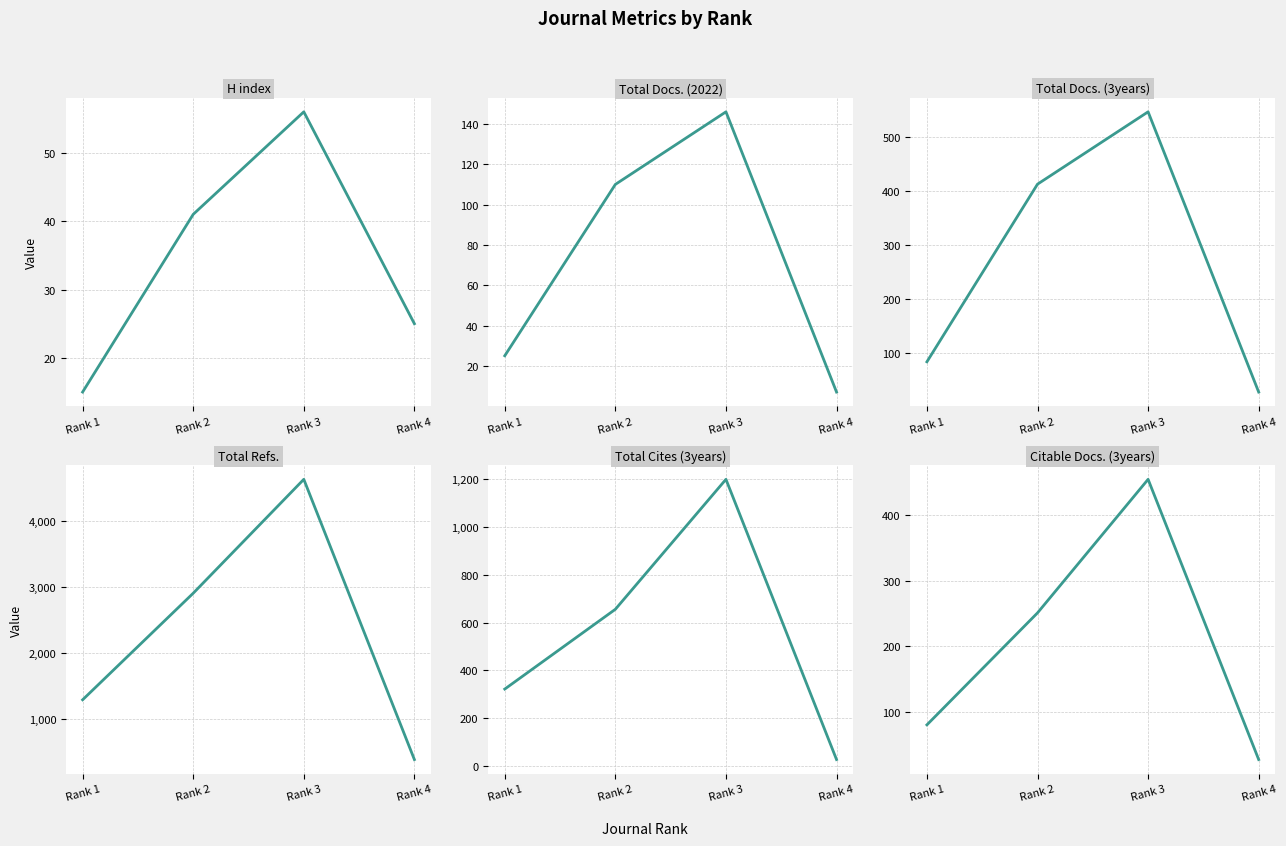

True or false: Total Cites (3years) and Citable Docs. (3years) intersect in this chart.

False